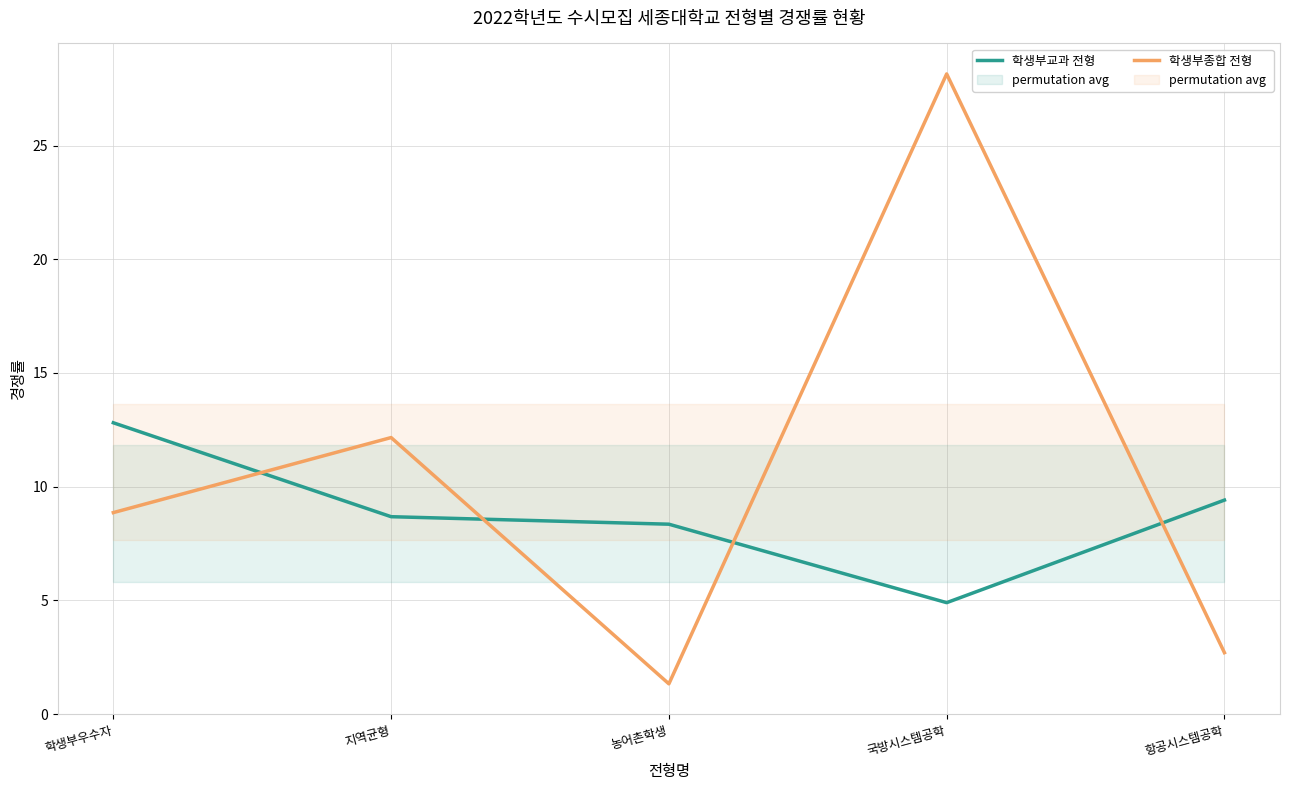

What is the average value of the 학생부종합 전형 series?

10.6